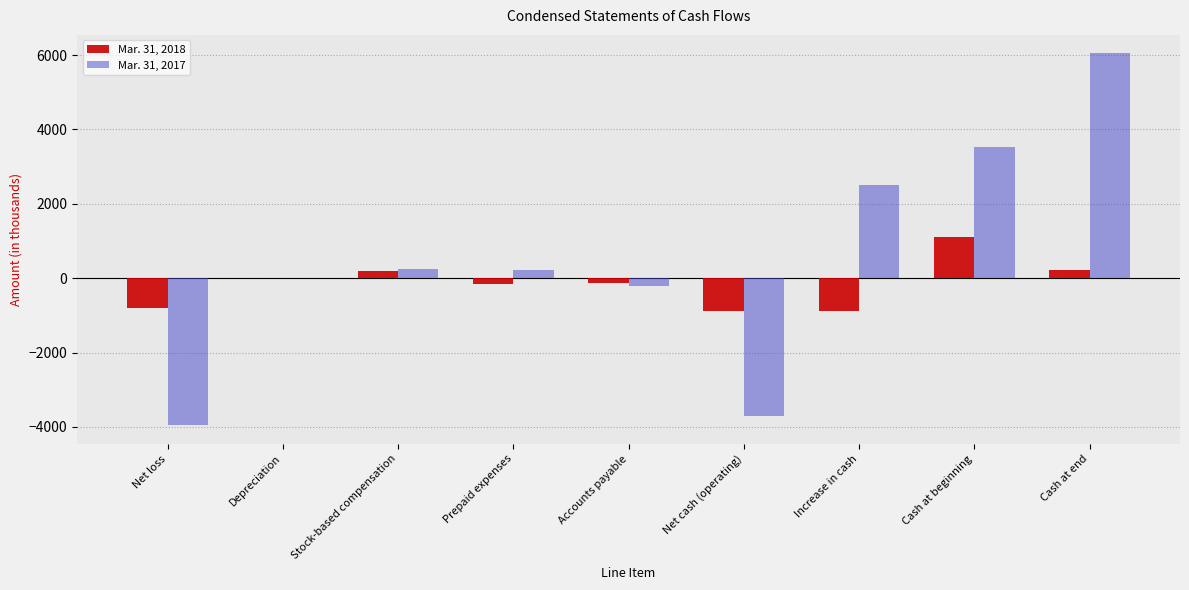

Does the chart contain stacked bars?

No